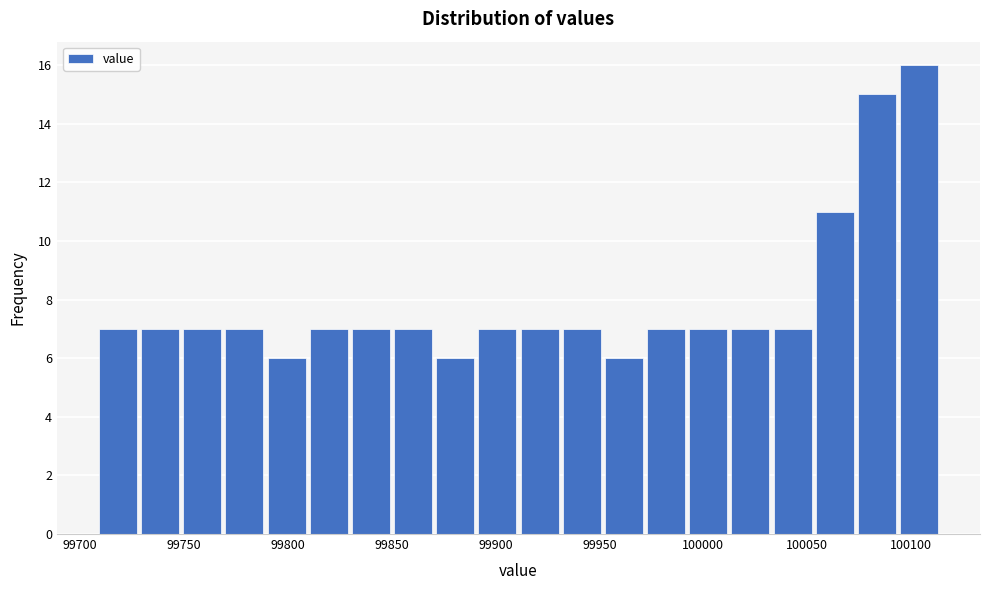

Reading left to right, list every bar in this chart as the range it spans on the x-axis followed by its height. Neither the bar edges nor the heights are printed on the chart, so give them approximately, as read against the axes.

99710 to 99730: 7
99730 to 99750: 7
99750 to 99770: 7
99770 to 99790: 7
99790 to 99810: 6
99810 to 99830: 7
99830 to 99850: 7
99850 to 99870: 7
99870 to 99890: 6
99890 to 99910: 7
99910 to 99930: 7
99930 to 99955: 7
99955 to 99975: 6
99975 to 99995: 7
99995 to 100015: 7
100015 to 100035: 7
100035 to 100055: 7
100055 to 100075: 11
100075 to 100095: 15
100095 to 100115: 16